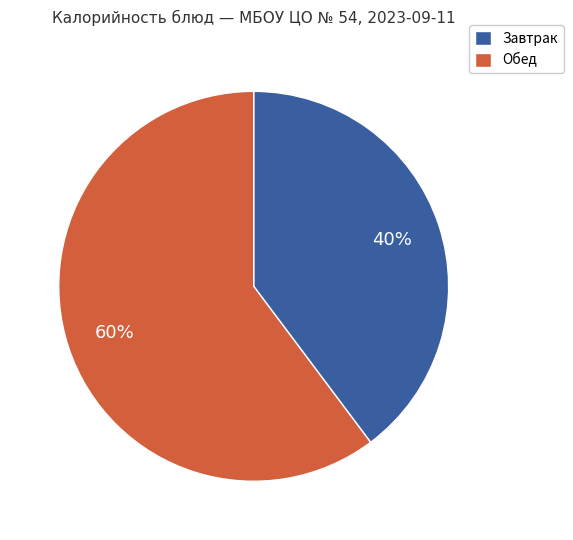

To the nearest percent, what is the average slice percentage?

50%